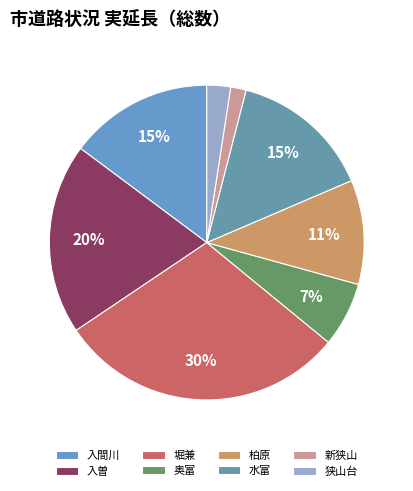

Which category has the biggest portion of the pie?

堀兼